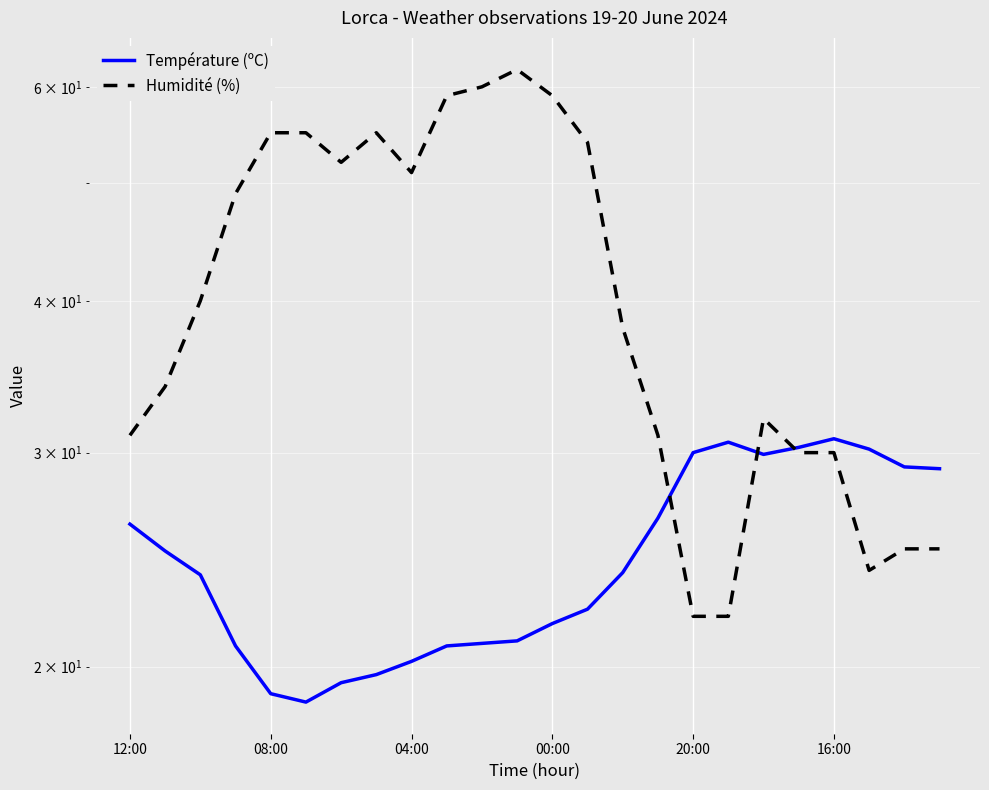

Which series changed the most between 7 and 14?

Humidité (%)